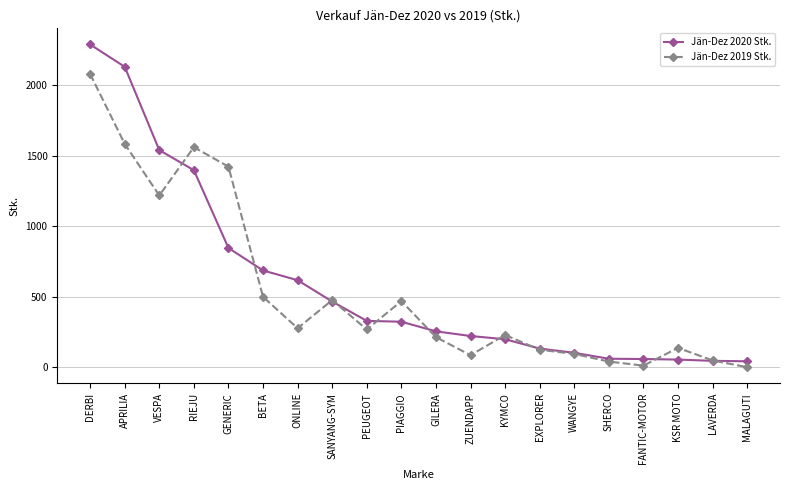

How many data points in Jän-Dez 2019 Stk. are less than 269?

10